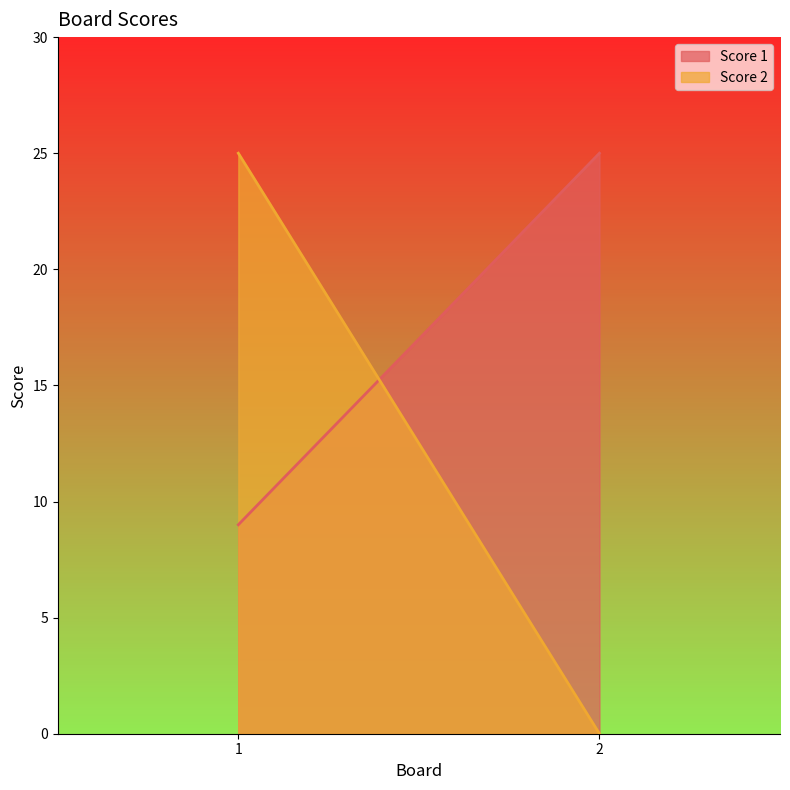

What are all the series names shown in the legend?

Score 1, Score 2